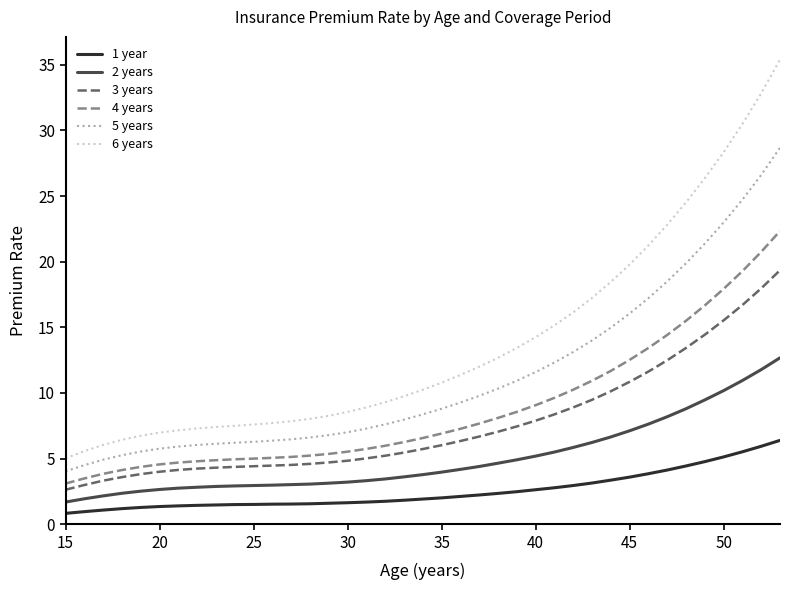

What is the average value of the 4 years series?

8.8